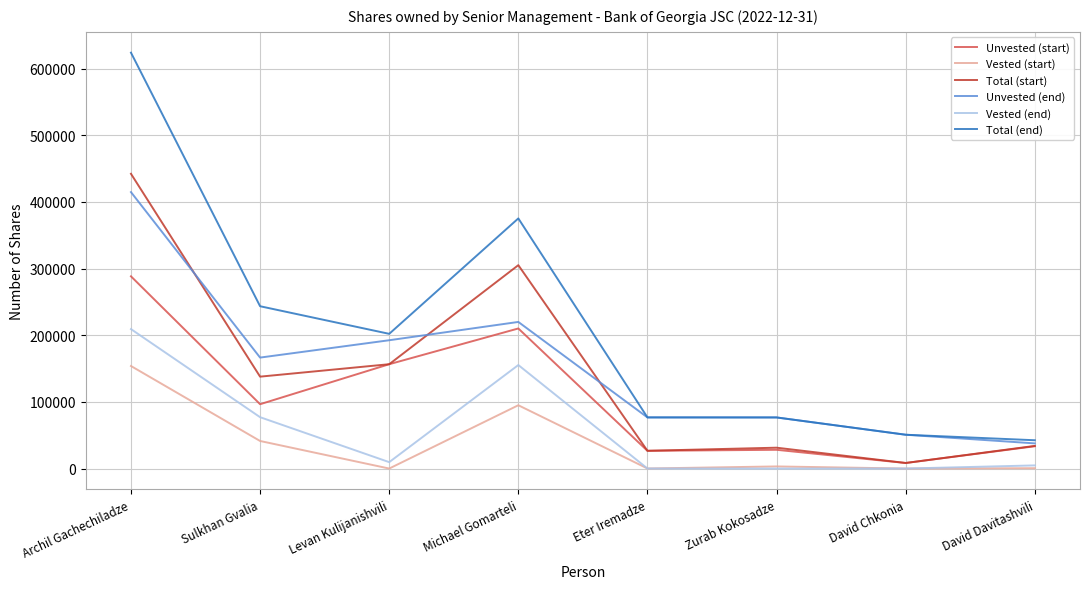

What is the average value of the Unvested (start) series?

106013